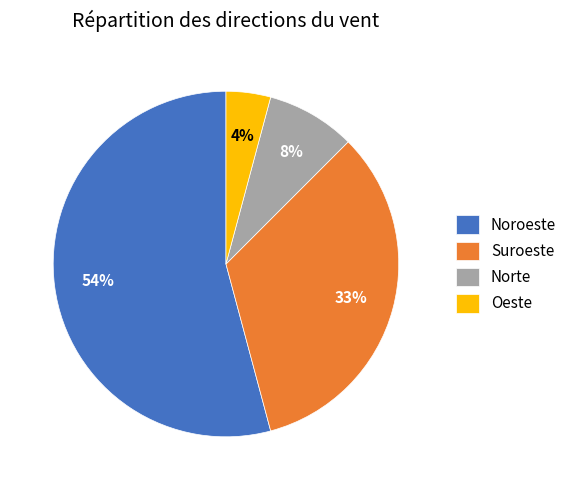

Is it true that Norte is 8% of the pie?

True